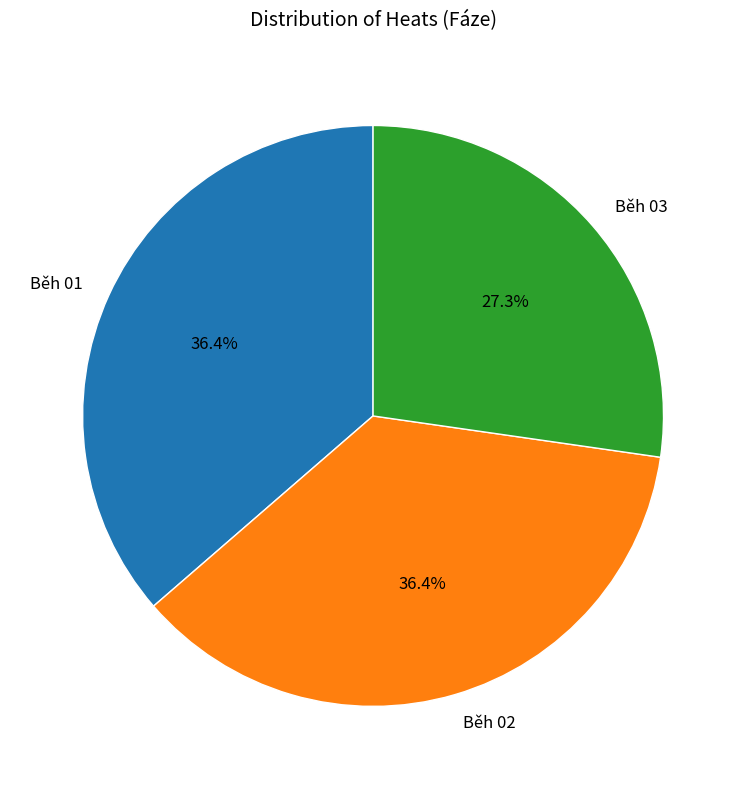

Do Běh 01 and Běh 02 together represent more than half of the pie?

Yes